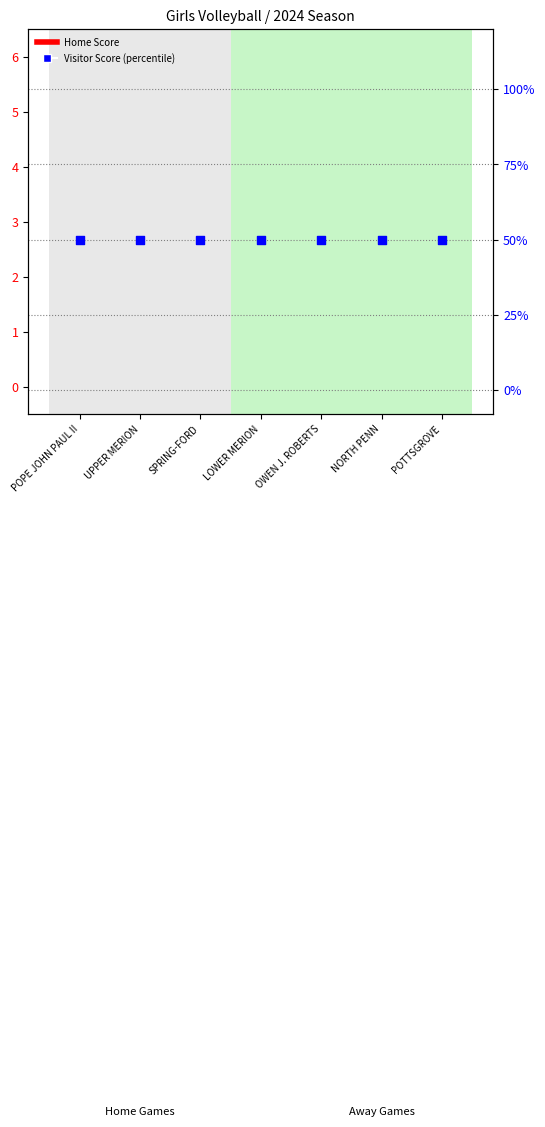

At which category is the sum across all series the highest?

POPE JOHN PAUL II